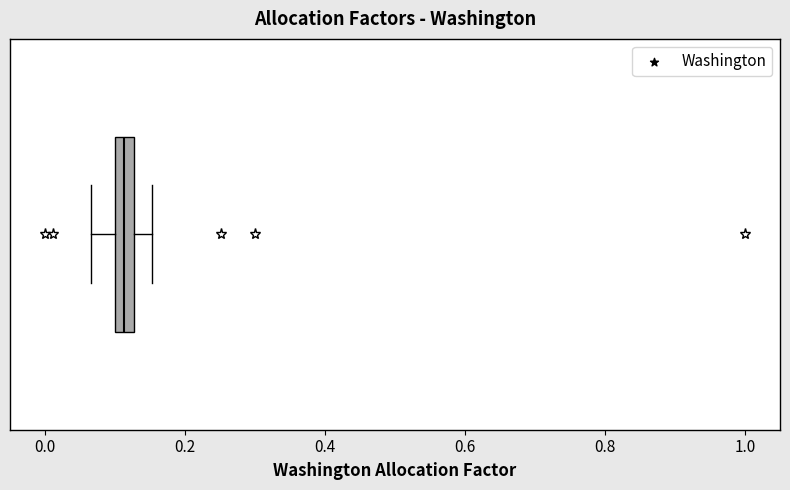

Where is the left edge of the box on the x-axis? The values are not printed on the chart, so give them approximately, as read against the axis.

0.10